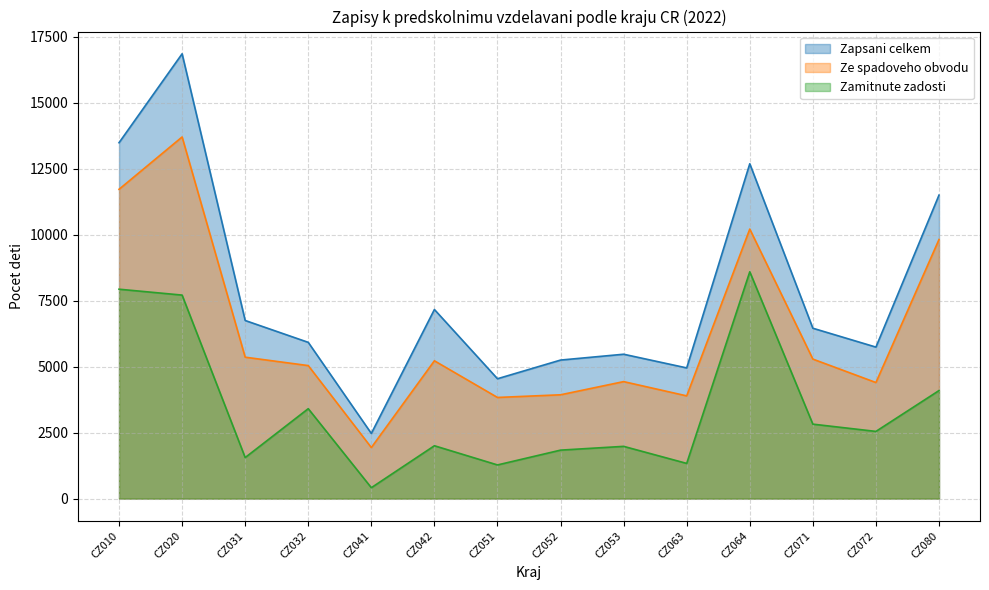

Rank the series at CZ042 from lowest to highest value.

Zamitnute zadosti, Ze spadoveho obvodu, Zapsani celkem